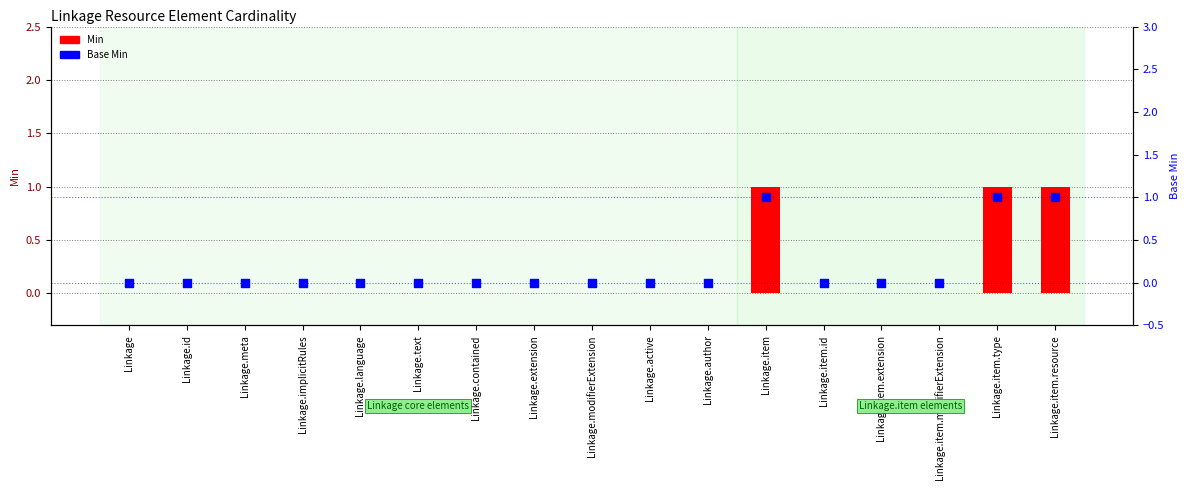

Which series contains the highest Y value?

Min